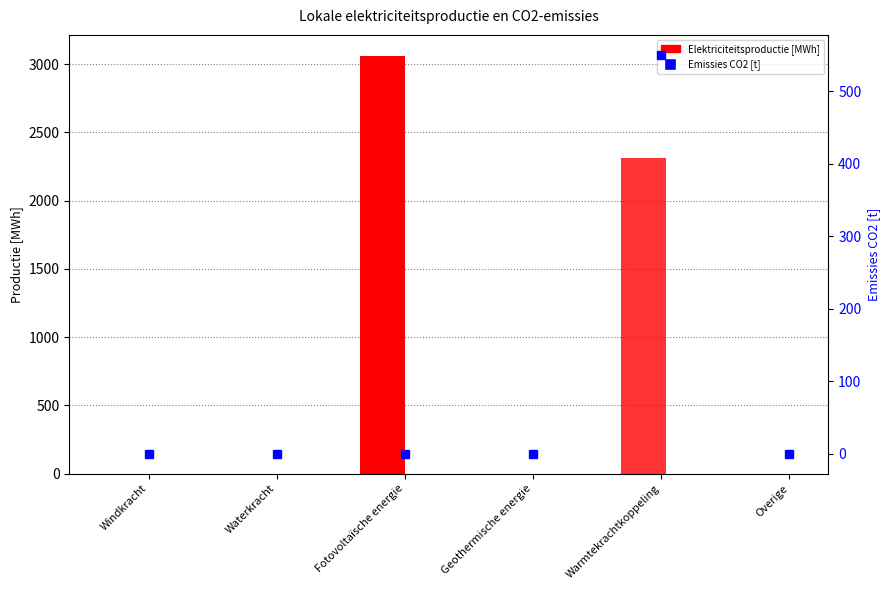

What is the label of the 5th bar from the left?

Warmtekrachtkoppeling